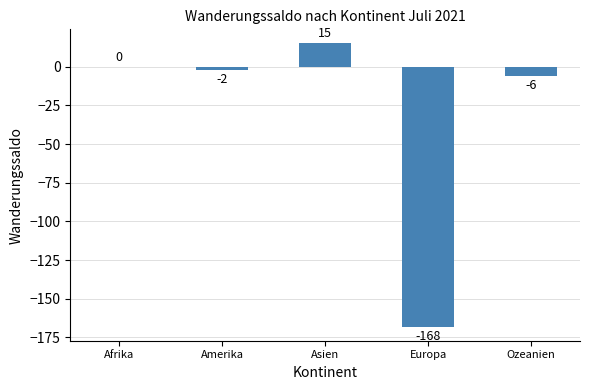

What is the sum of all values?

-161